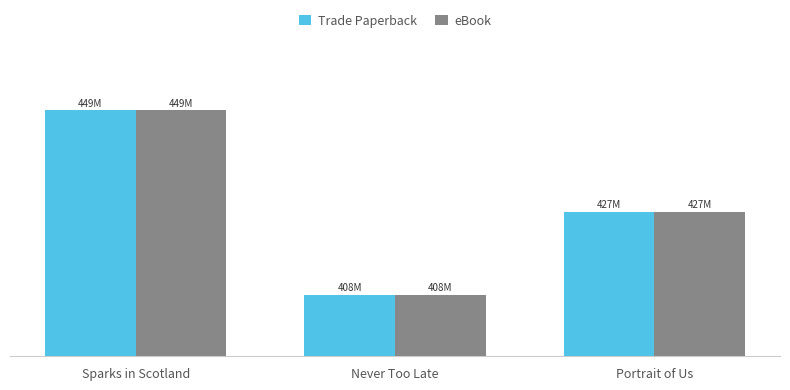

Which series has the largest range (max minus min)?

Trade Paperback